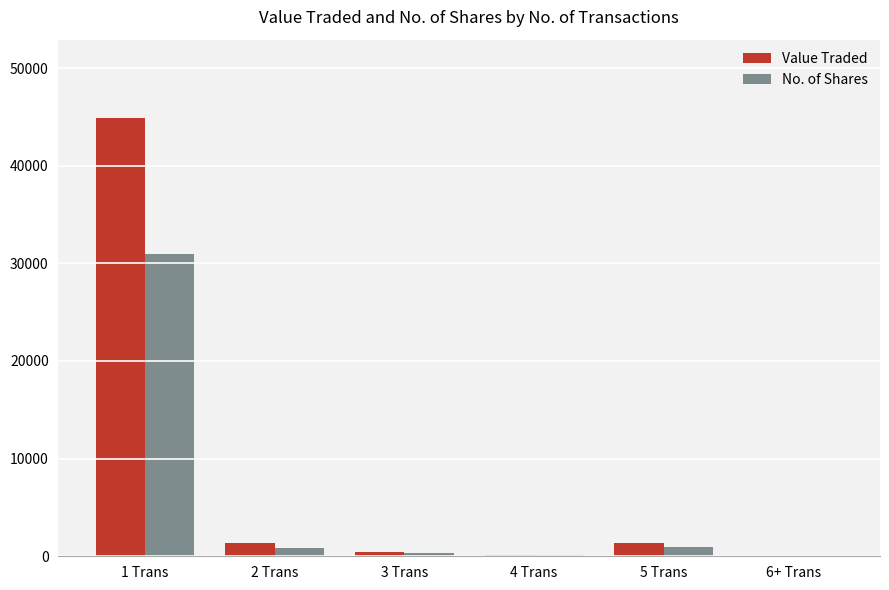

How many distinct data groups are displayed?

2